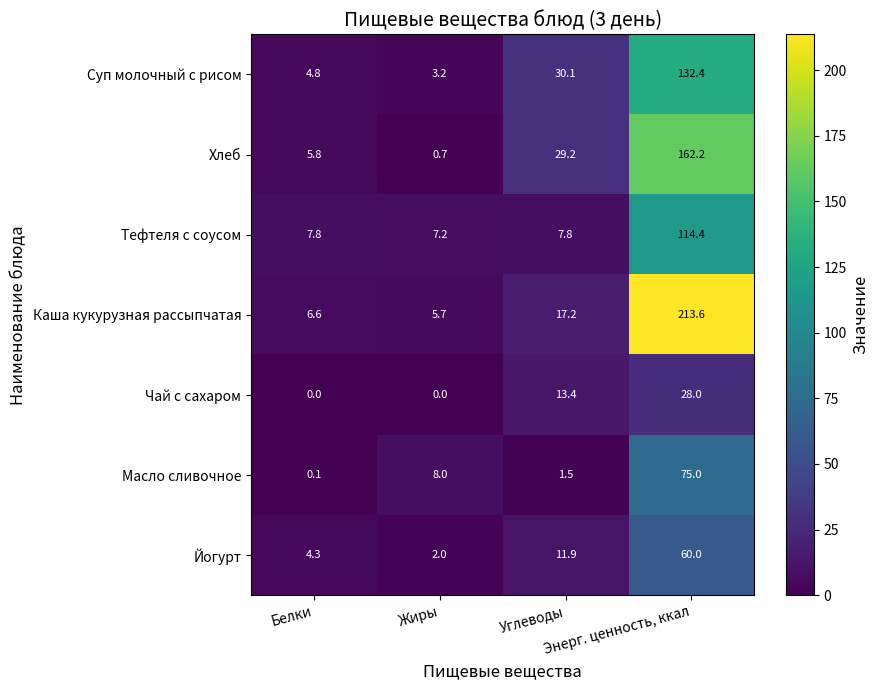

Rank the series by their maximum value, from lowest to highest.

Чай с сахаром, Йогурт, Масло сливочное, Тефтеля с соусом, Суп молочный с рисом, Хлеб, Каша кукурузная рассыпчатая